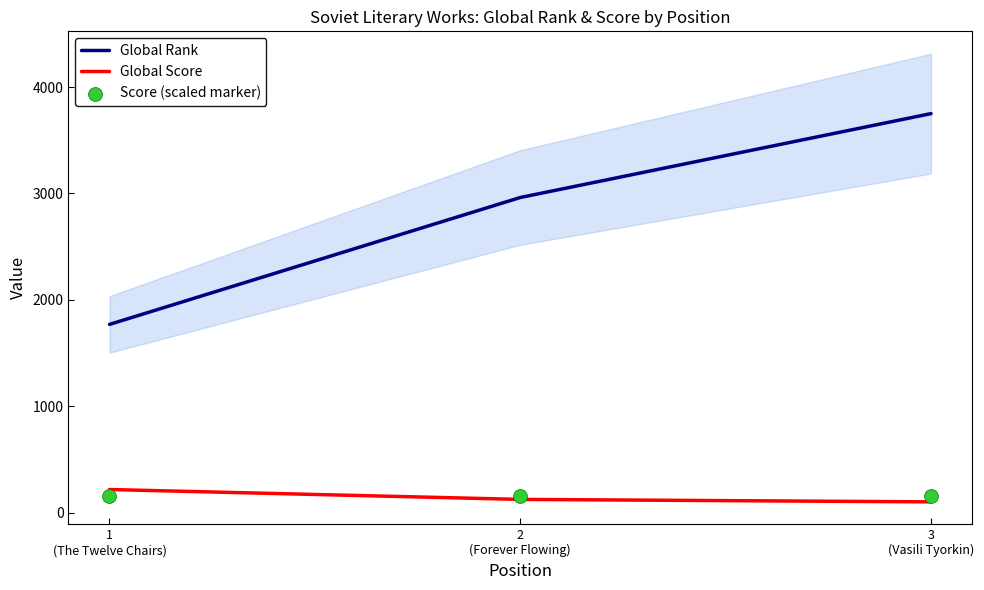

Which series reaches the maximum Y coordinate?

Global Rank